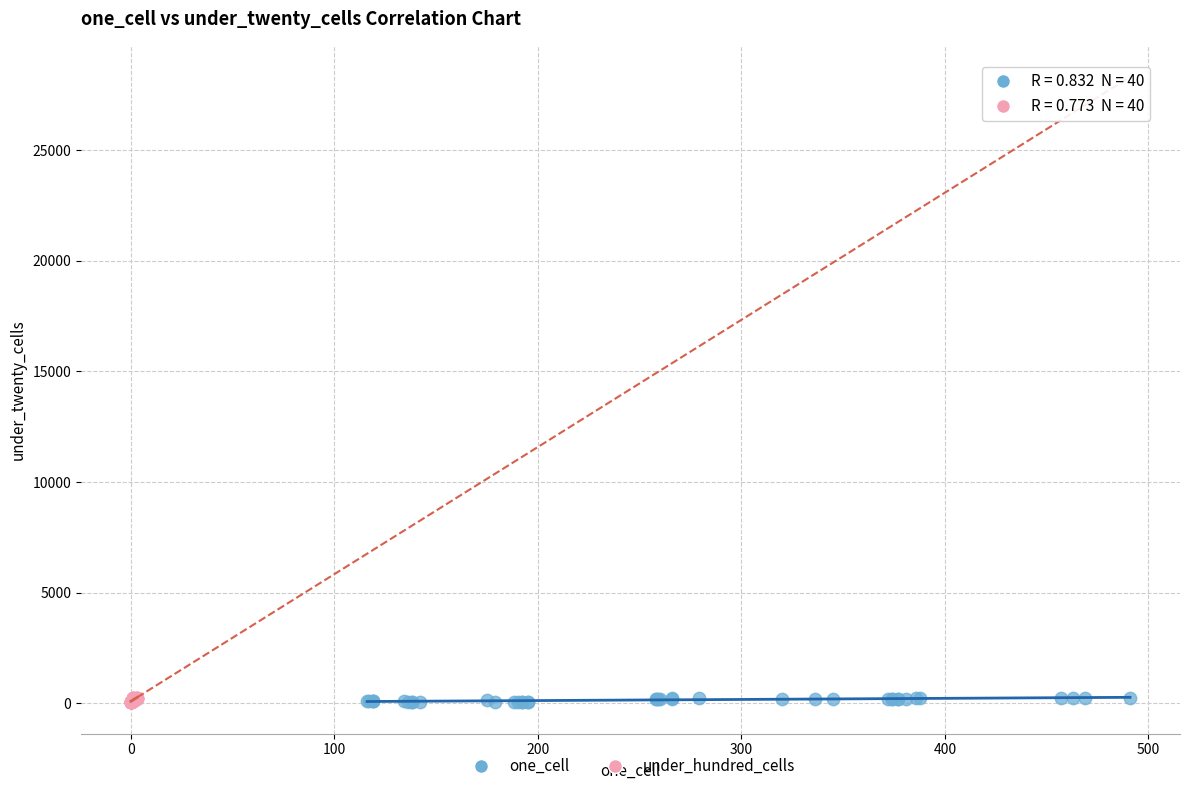

What are all the series names shown in the legend?

one_cell, under_hundred_cells